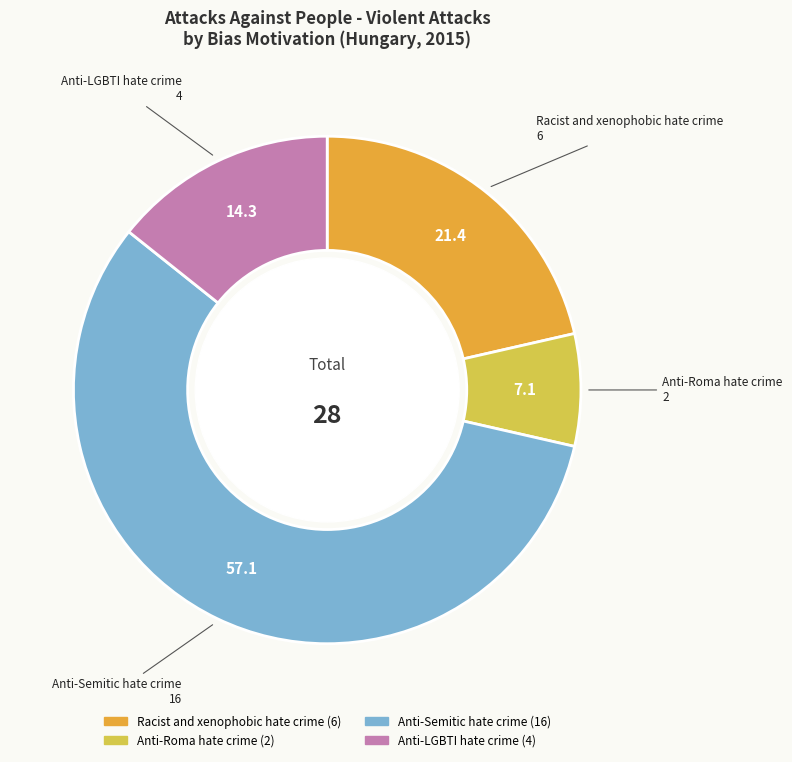

Which slice is the largest?

Anti-Semitic hate crime